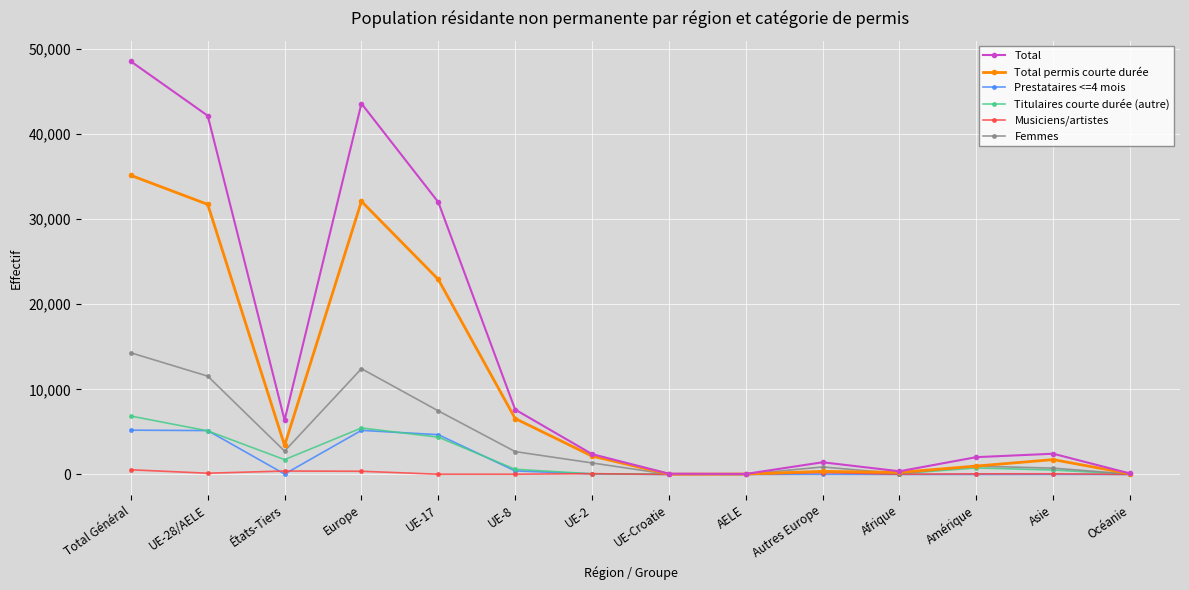

How many lines are shown in the chart?

6